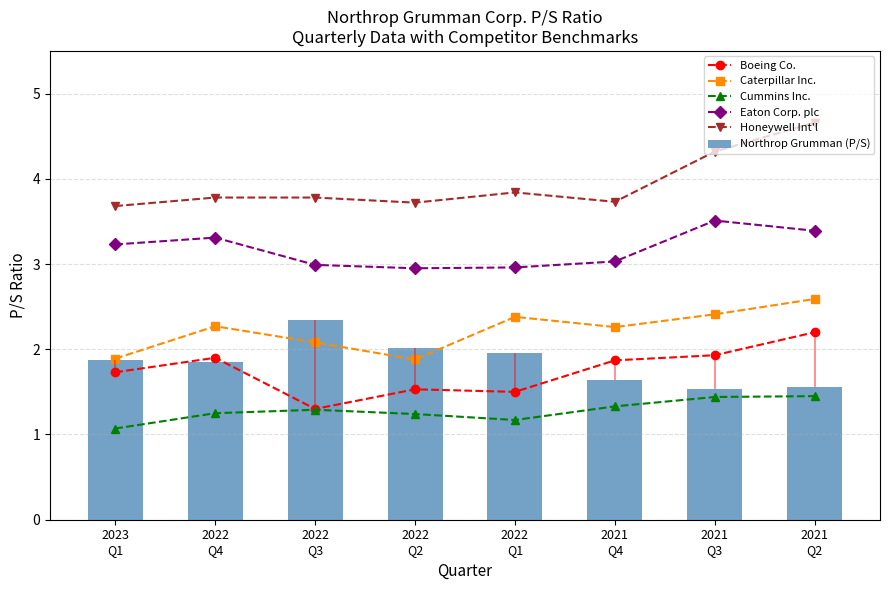

Which has a higher value, 2022
Q3 or 2022
Q1?

2022
Q1